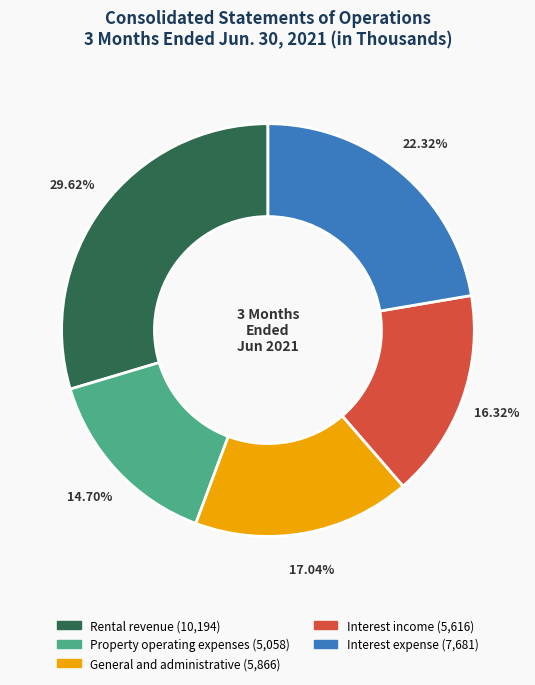

Rank the categories by value from lowest to highest.

Property operating expenses, Interest income, General and administrative, Interest expense, Rental revenue